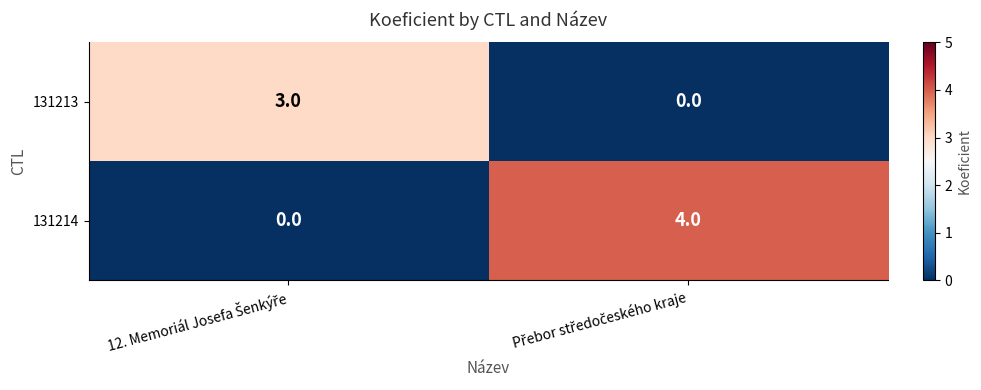

Which series has the largest total across all categories?

131214